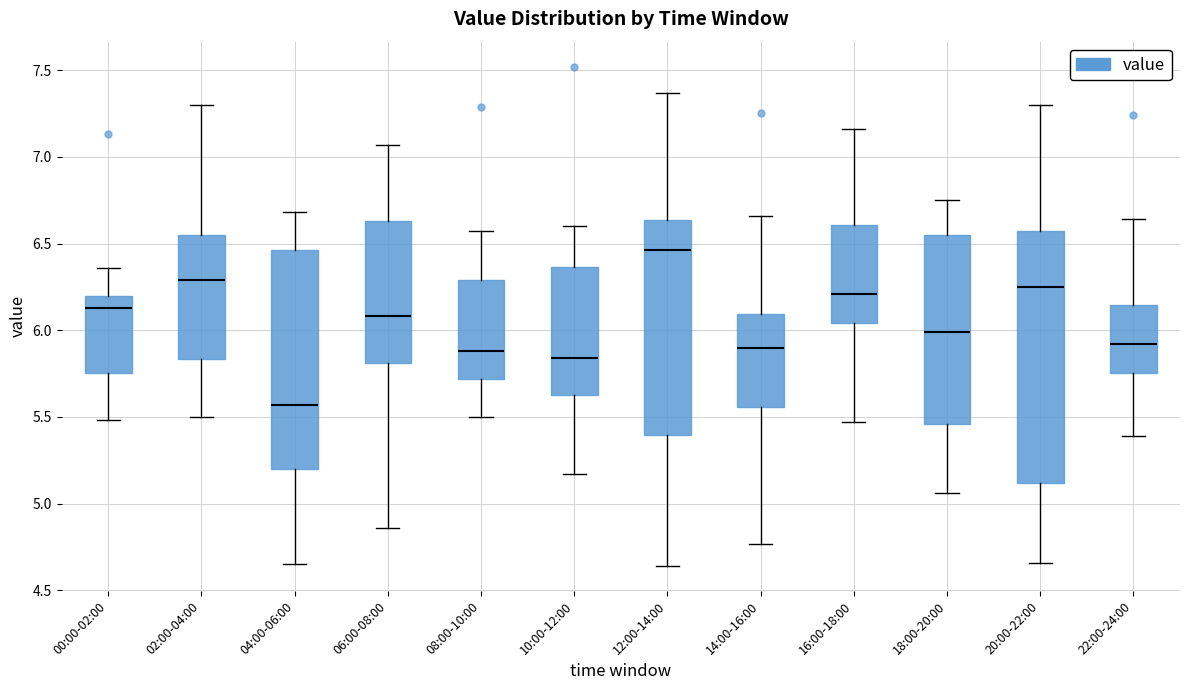

Which box has the lowest median line?

04:00-06:00